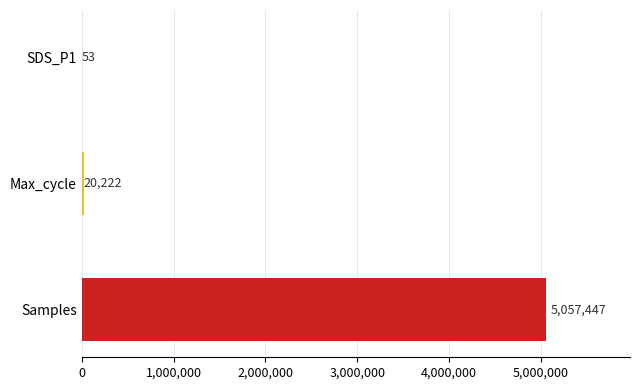

How many data points are above 20222?

2